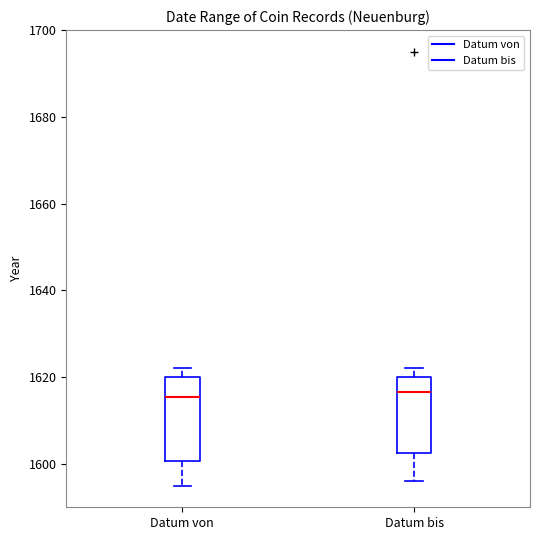

Reading left to right, read every box against the y-axis: the position of its median line, the range the box covers, and the ends of its whiskers. The values are not printed on the chart, so give them approximately, as read against the axis.

Datum von: median 1616, box 1600 to 1620, whiskers 1596 to 1622
Datum bis: median 1616, box 1602 to 1620, whiskers 1596 to 1622